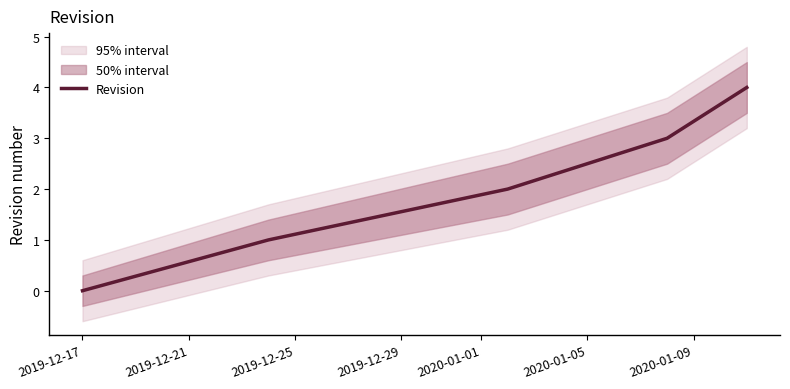

What is the maximum value for Revision?

4